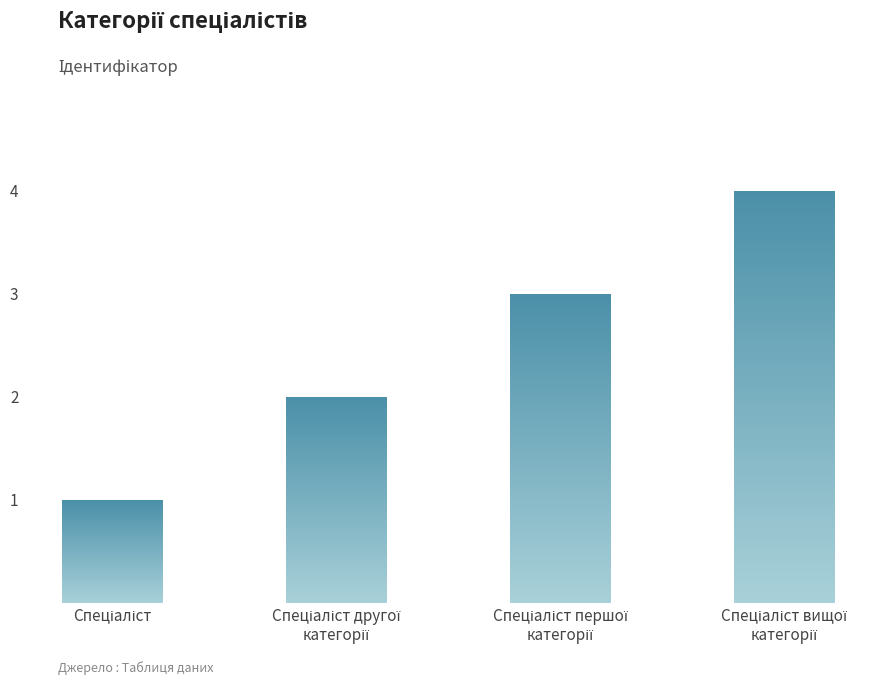

What is the sum of the values at Спеціаліст and Спеціаліст першої категорії?

4